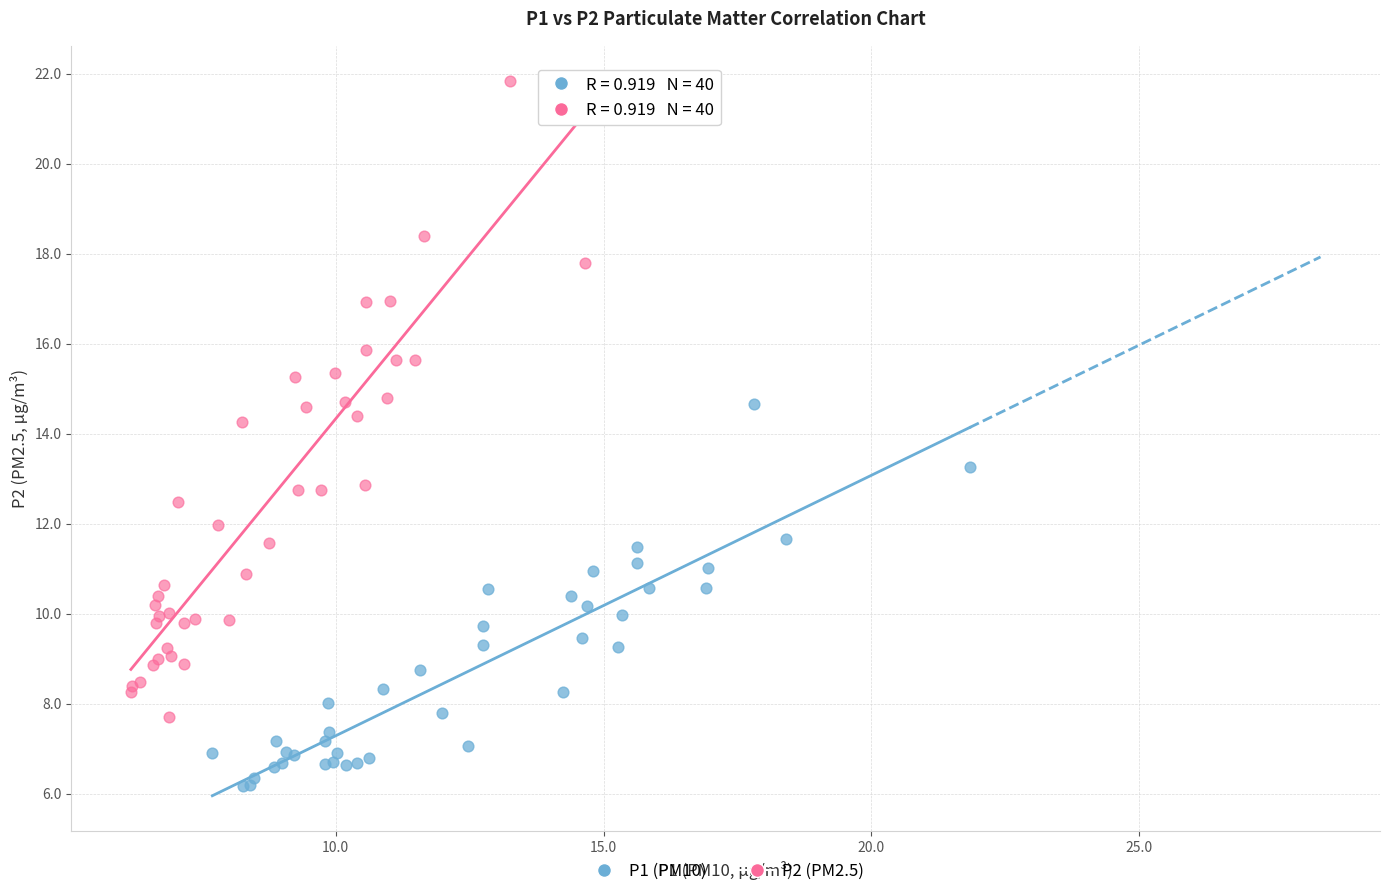

Which series reaches the maximum Y coordinate?

P2 (PM2.5)